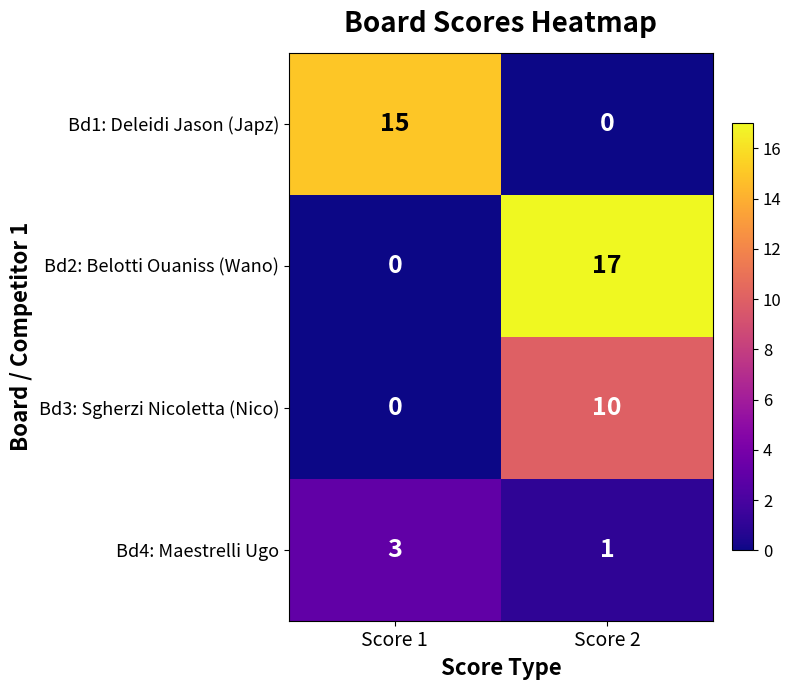

What is the sum of all Bd2: Belotti Ouaniss (Wano) values?

17